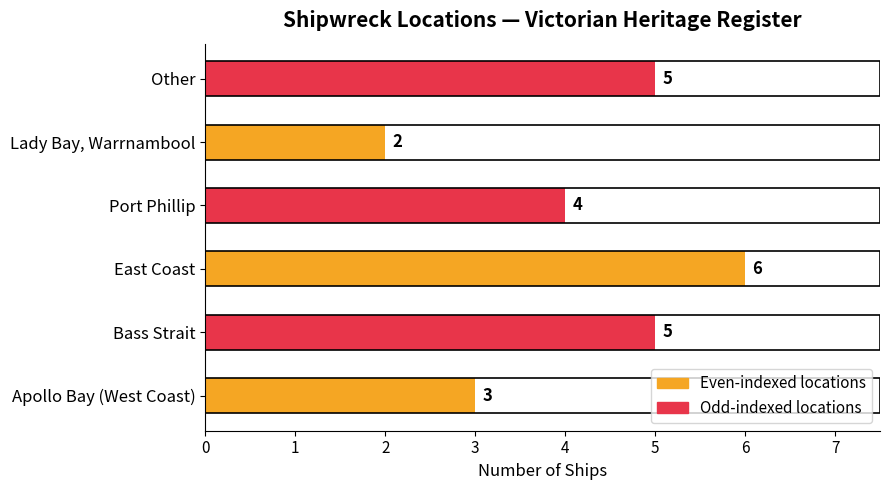

The value at Bass Strait is 5. True or false?

True